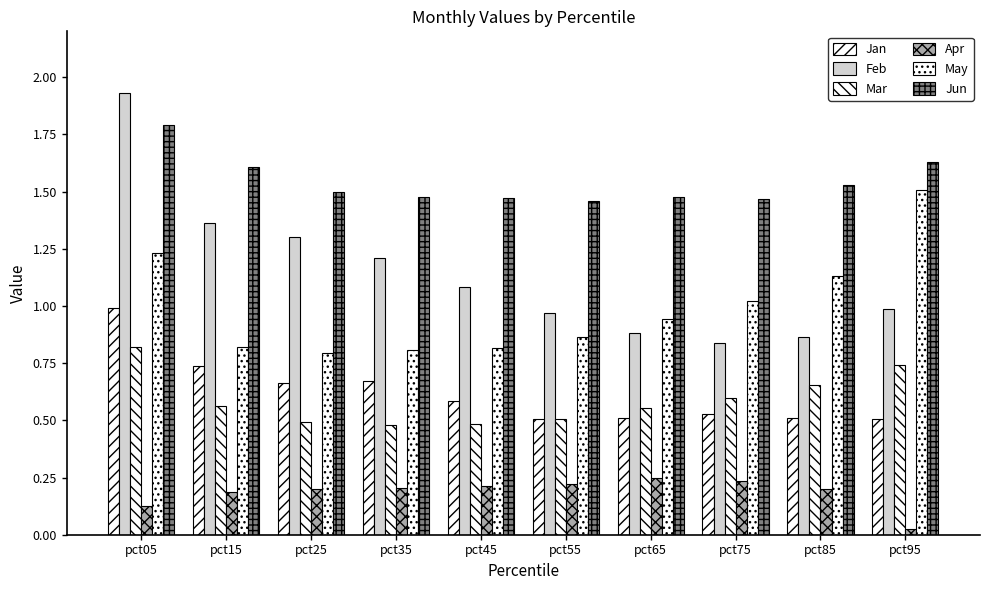

Which series has the widest spread of values?

Feb